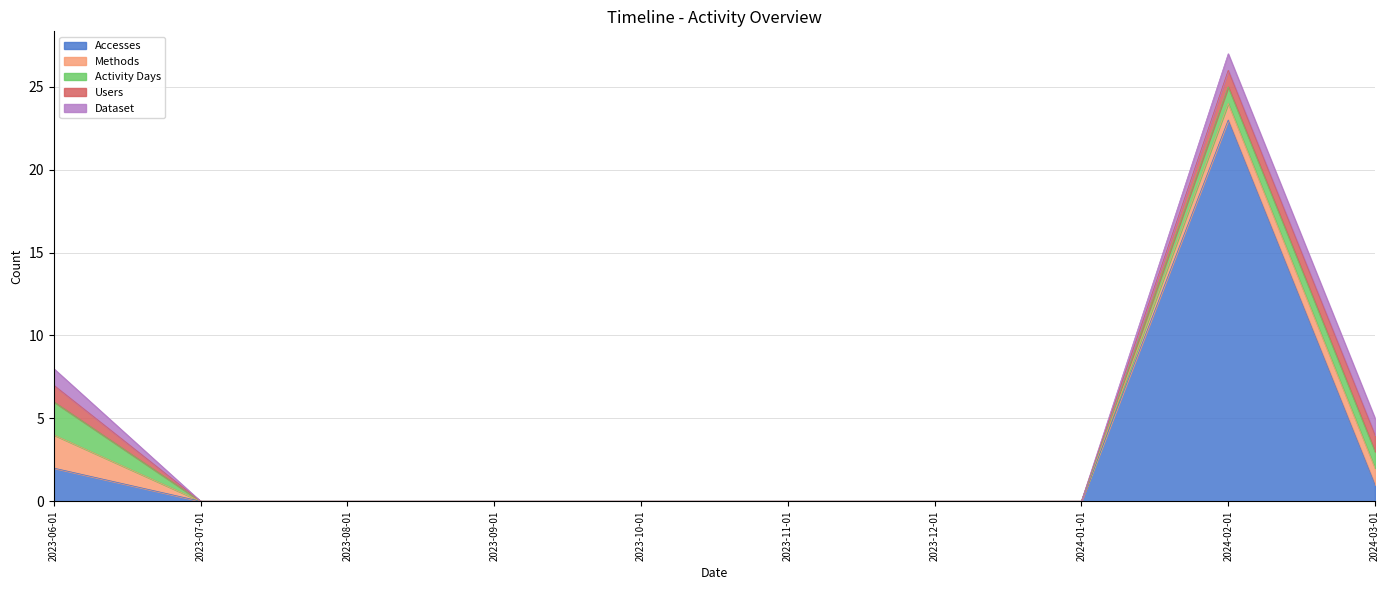

How many values in the Users series exceed 0?

3